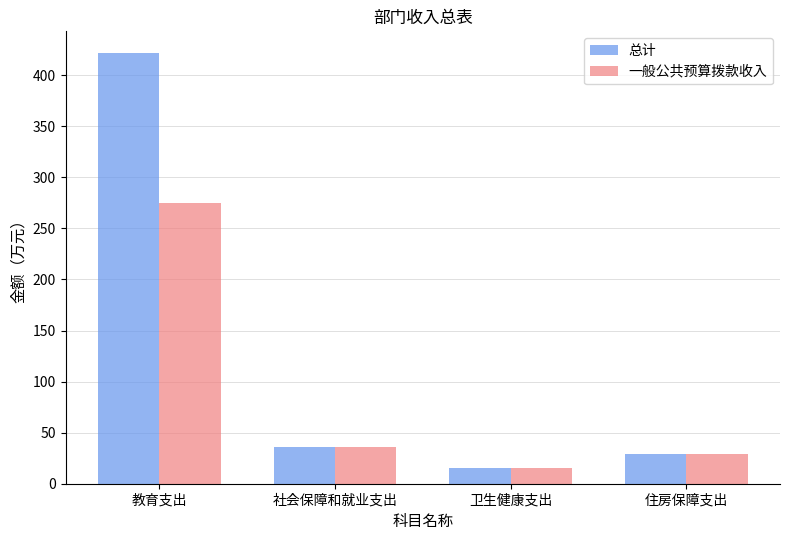

Reading right to left, transcribe all the data shown in this chart.

总计: 住房保障支出=29.1	卫生健康支出=15.8	社会保障和就业支出=35.6	教育支出=421.8
一般公共预算拨款收入: 住房保障支出=29.1	卫生健康支出=15.8	社会保障和就业支出=35.6	教育支出=275.3